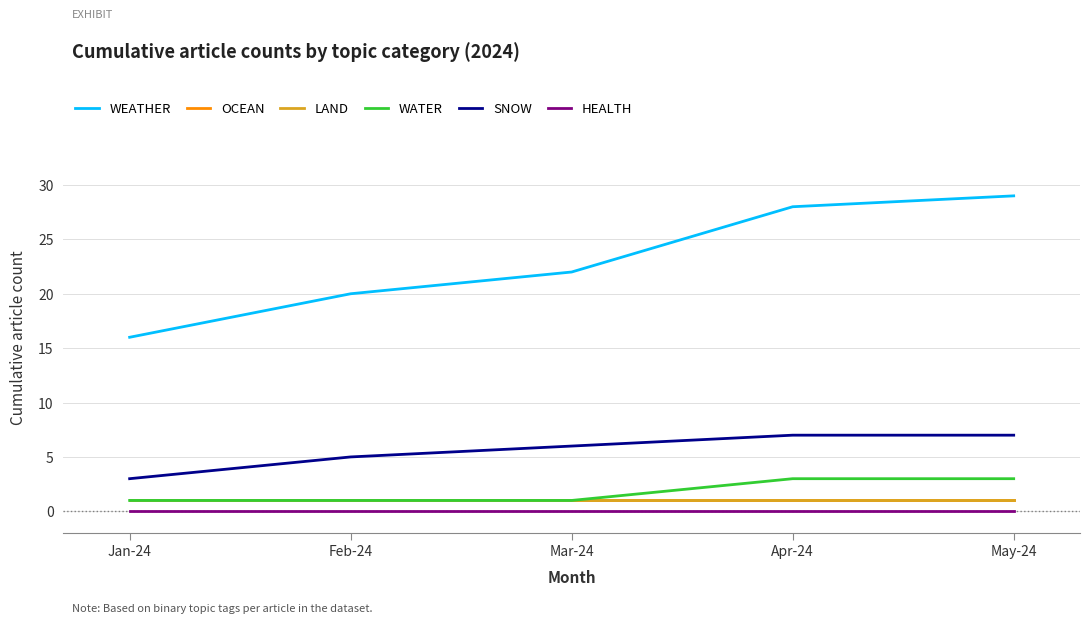

Is the value of HEALTH at May-24 greater than the value of WEATHER at May-24?

No